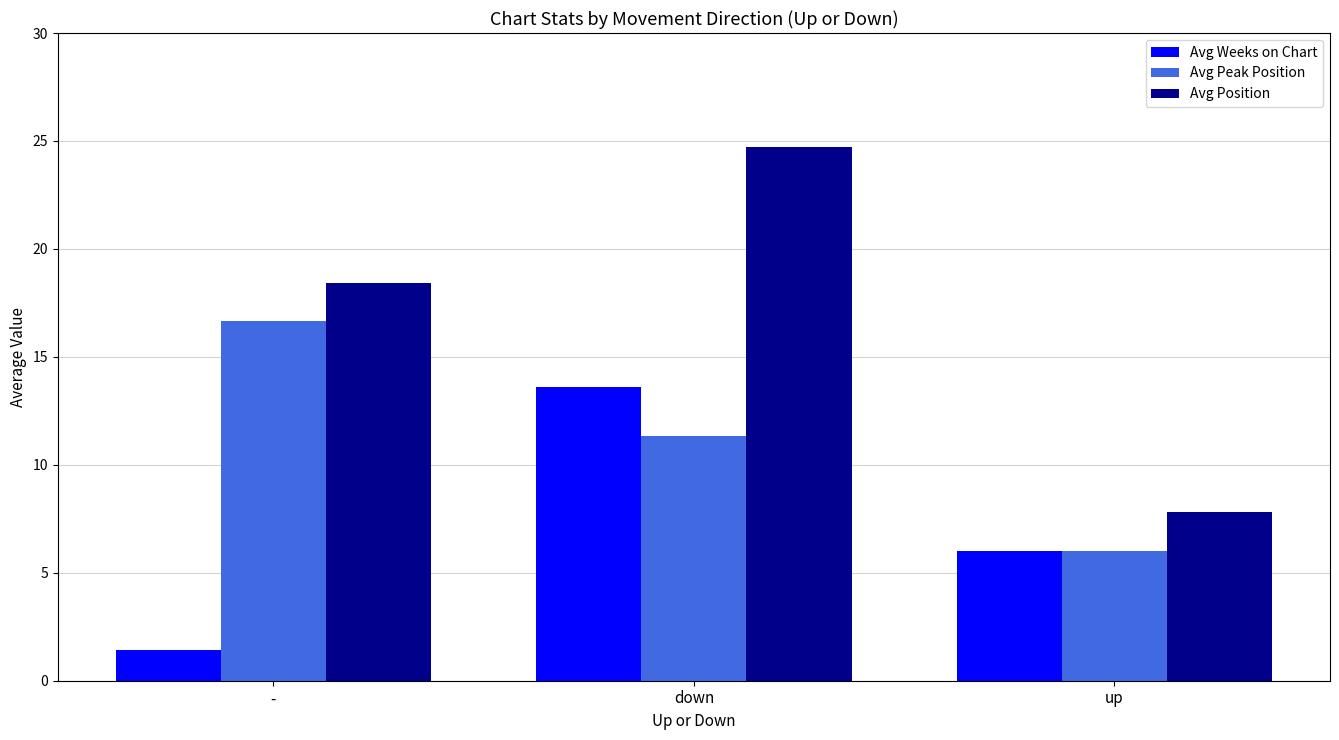

At which label does Avg Position reach its peak?

down